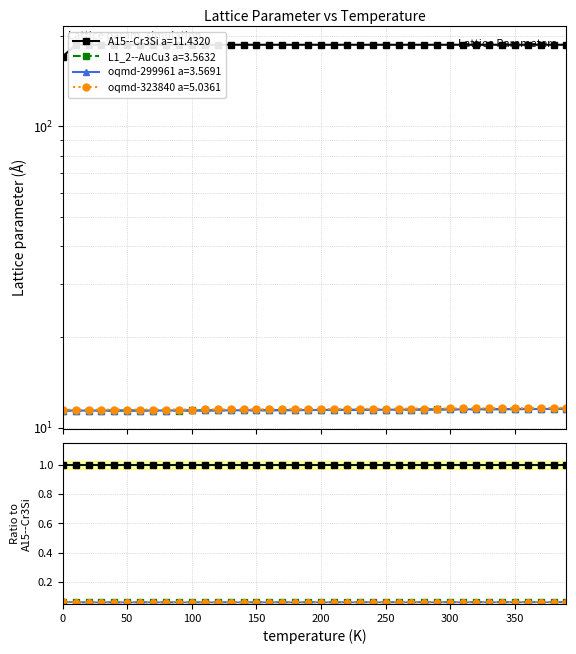

Read the A15--Cr3Si a=11.4320 value at 120.0.

186.8